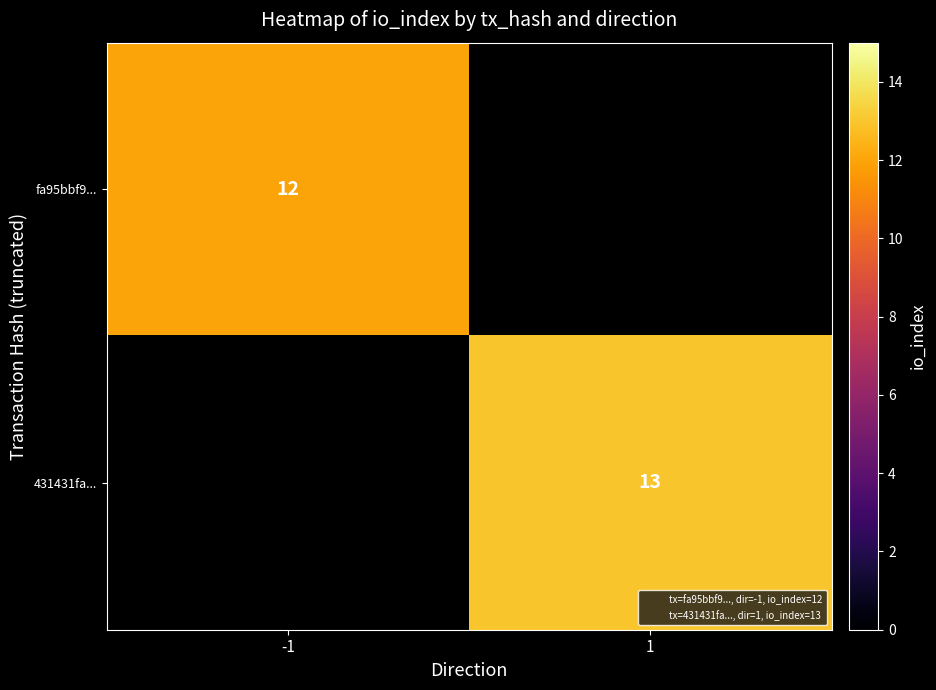

The value of fa95bbf9... at -1 is 19. True or false?

False